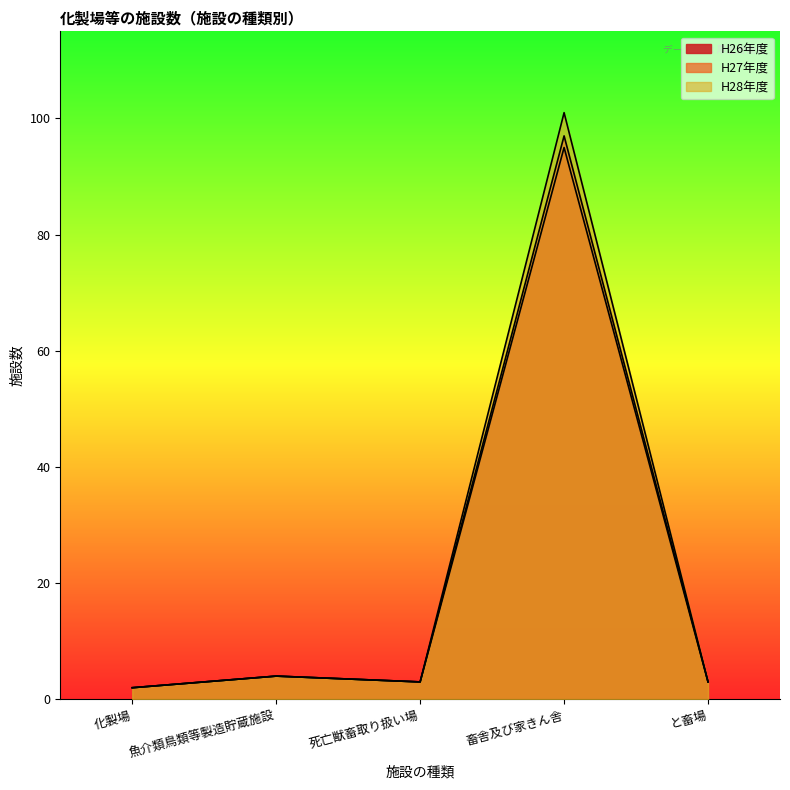

Does the chart have visible grid lines?

No